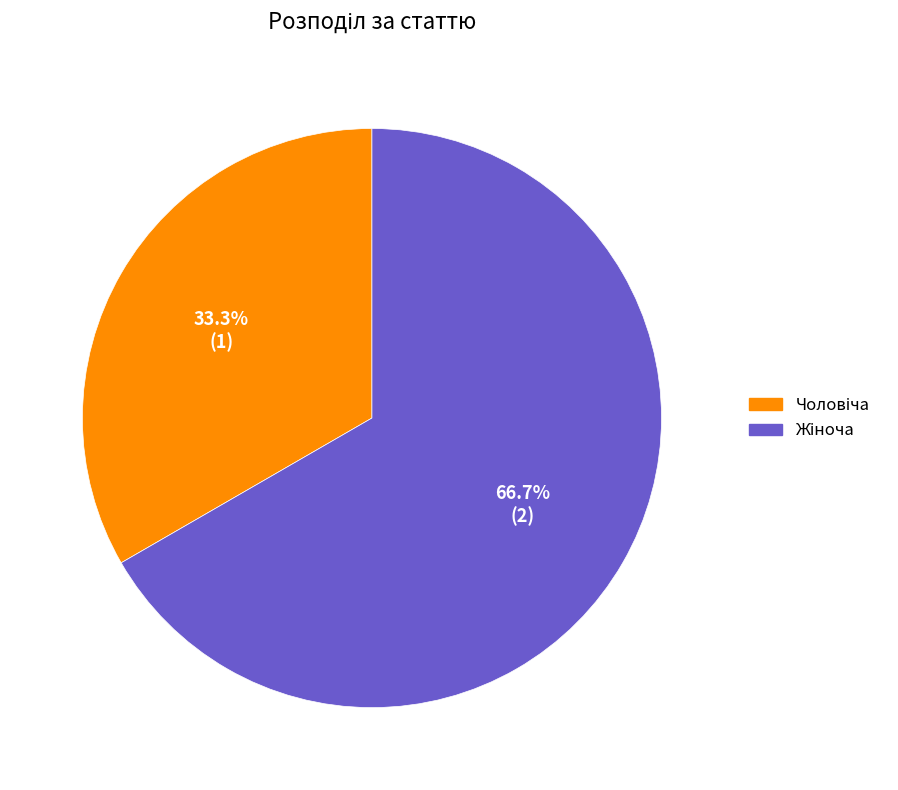

How many segments does this pie chart have?

2